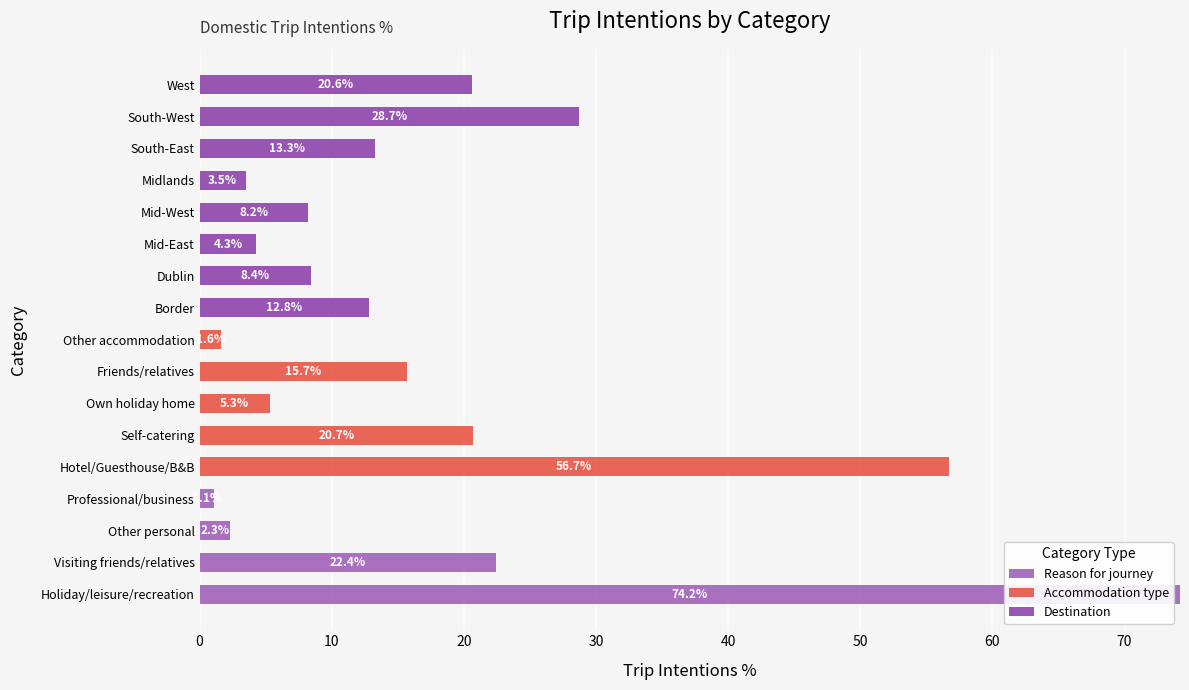

Rank the series by their maximum value, from highest to lowest.

Reason for journey, Accommodation type, Destination